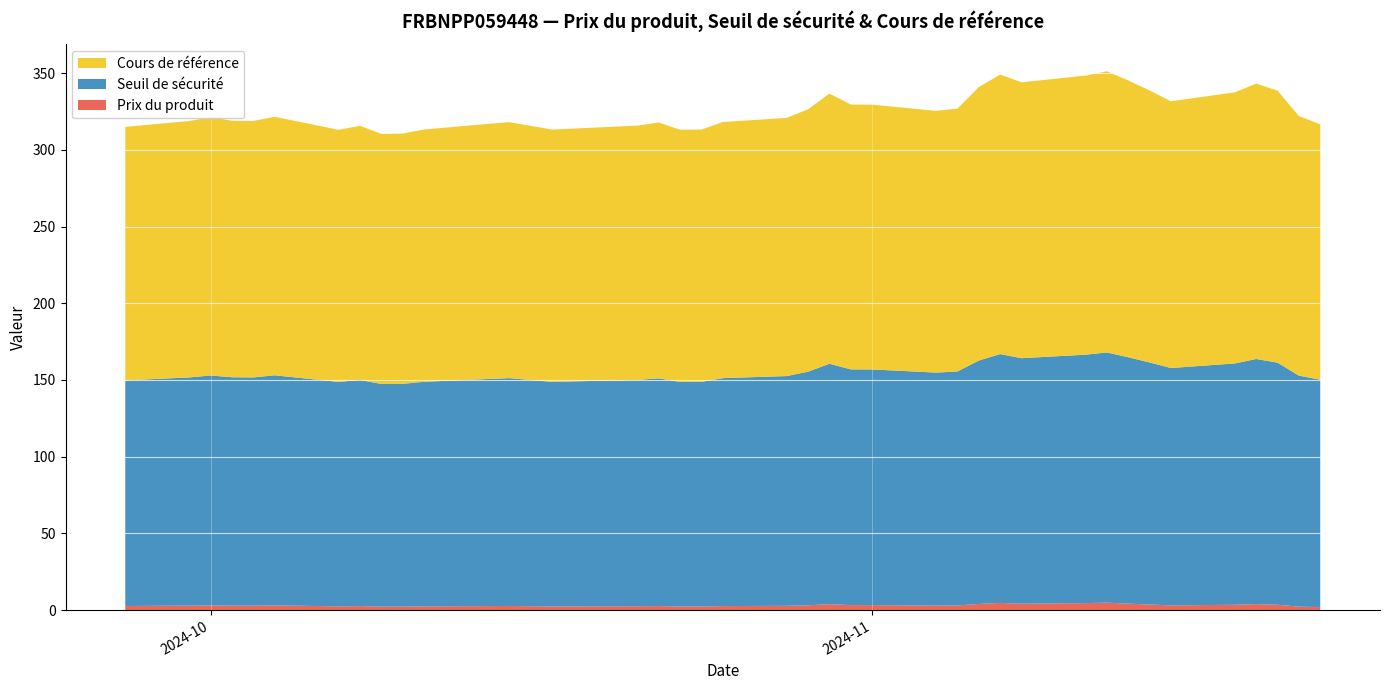

Reading left to right, what are all the values shown in this chart?

Prix du produit: 2024-09-27=2.6	2024-09-30=2.9	2024-10-01=3.0	2024-10-02=2.9	2024-10-03=2.9	2024-10-04=3.0	2024-10-07=2.4	2024-10-08=2.6	2024-10-09=2.2	2024-10-10=2.2	2024-10-11=2.4	2024-10-14=2.6	2024-10-15=2.7	2024-10-17=2.4	2024-10-21=2.5	2024-10-22=2.6	2024-10-23=2.3	2024-10-24=2.3	2024-10-25=2.6	2024-10-28=2.7	2024-10-29=3.1	2024-10-30=3.8	2024-10-31=3.2	2024-11-01=3.2	2024-11-04=2.9	2024-11-05=3.0	2024-11-06=4.0	2024-11-07=4.7	2024-11-08=4.2	2024-11-11=4.5	2024-11-12=4.8	2024-11-13=4.2	2024-11-14=3.6	2024-11-15=3.0	2024-11-18=3.4	2024-11-19=3.9	2024-11-20=3.5	2024-11-21=2.2	2024-11-22=1.9
Seuil de sécurité: 2024-09-27=147.1	2024-09-30=148.8	2024-10-01=149.9	2024-10-02=148.9	2024-10-03=148.8	2024-10-04=150.0	2024-10-07=146.3	2024-10-08=147.5	2024-10-09=145.1	2024-10-10=145.2	2024-10-11=146.4	2024-10-14=148.1	2024-10-15=148.5	2024-10-17=146.4	2024-10-21=147.6	2024-10-22=148.5	2024-10-23=146.4	2024-10-24=146.4	2024-10-25=148.6	2024-10-28=149.8	2024-10-29=152.3	2024-10-30=156.8	2024-10-31=153.7	2024-11-01=153.7	2024-11-04=151.9	2024-11-05=152.6	2024-11-06=158.7	2024-11-07=162.2	2024-11-08=160.1	2024-11-11=162.0	2024-11-12=163.2	2024-11-13=160.6	2024-11-14=157.8	2024-11-15=154.8	2024-11-18=157.4	2024-11-19=159.8	2024-11-20=157.8	2024-11-21=150.6	2024-11-22=148.2
Cours de référence: 2024-09-27=165.3	2024-09-30=167.2	2024-10-01=168.4	2024-10-02=167.3	2024-10-03=167.2	2024-10-04=168.6	2024-10-07=164.4	2024-10-08=165.7	2024-10-09=163.1	2024-10-10=163.2	2024-10-11=164.5	2024-10-14=166.3	2024-10-15=166.9	2024-10-17=164.5	2024-10-21=165.8	2024-10-22=166.8	2024-10-23=164.5	2024-10-24=164.5	2024-10-25=167.0	2024-10-28=168.3	2024-10-29=171.1	2024-10-30=176.1	2024-10-31=172.7	2024-11-01=172.7	2024-11-04=170.7	2024-11-05=171.4	2024-11-06=178.3	2024-11-07=182.3	2024-11-08=179.9	2024-11-11=182.0	2024-11-12=183.3	2024-11-13=180.5	2024-11-14=177.3	2024-11-15=173.9	2024-11-18=176.8	2024-11-19=179.6	2024-11-20=177.3	2024-11-21=169.2	2024-11-22=166.6